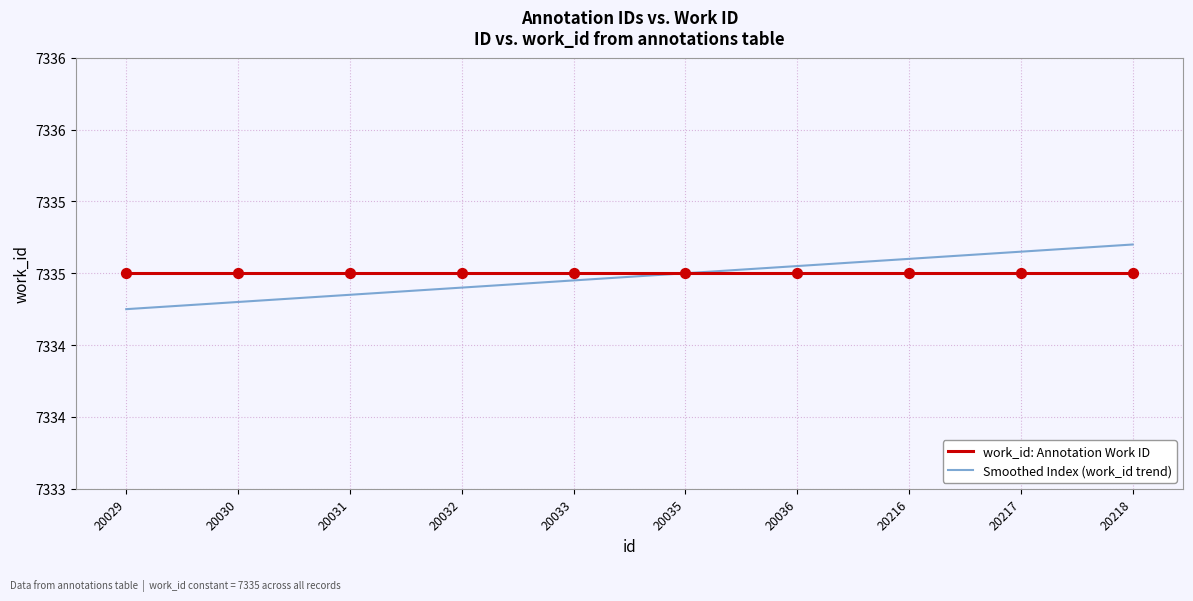

Which series has the largest total across all categories?

work_id: Annotation Work ID